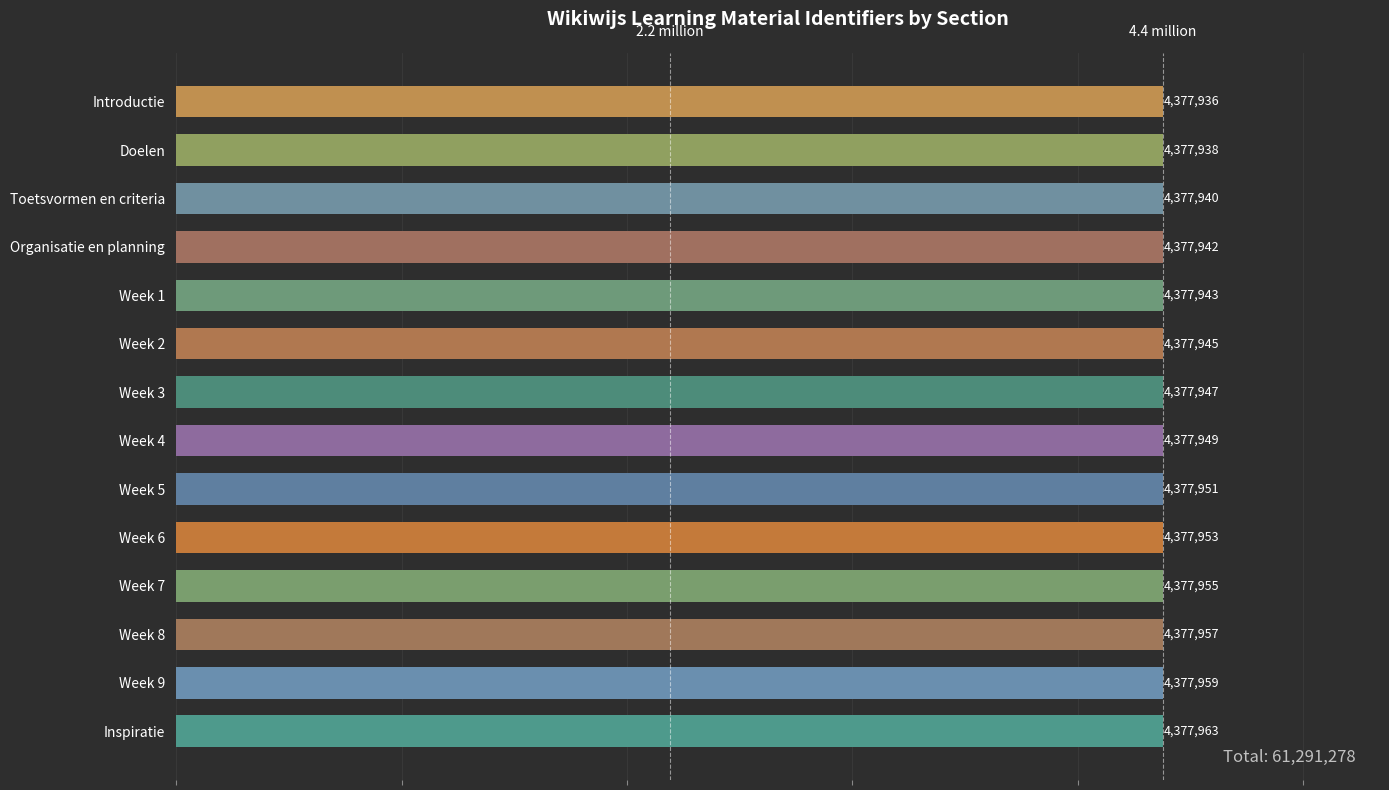

The chart shows a value of 1083007 at Week 2. True or false?

False